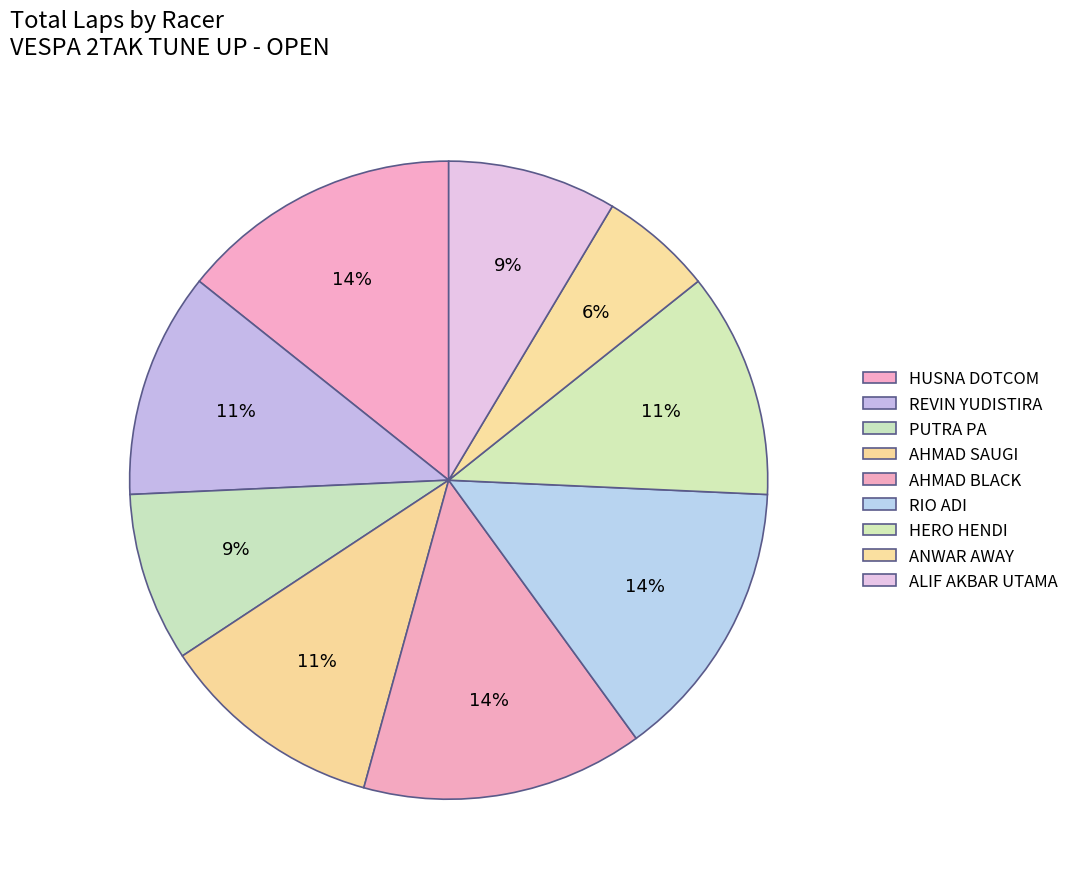

Is there any slice that represents more than half of the pie?

No